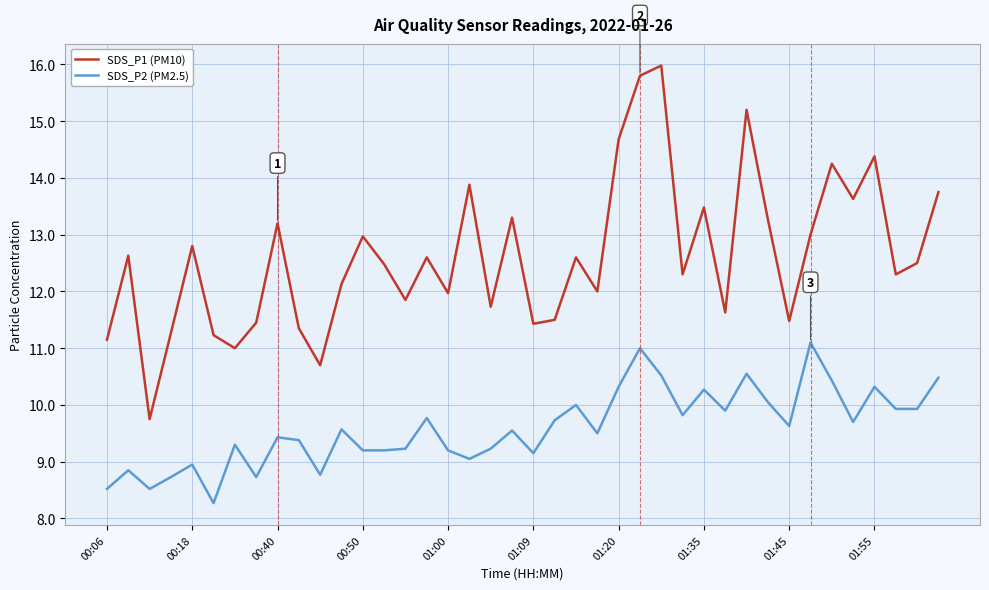

True or false: SDS_P2 (PM2.5) has more than 1 interior local peaks.

True